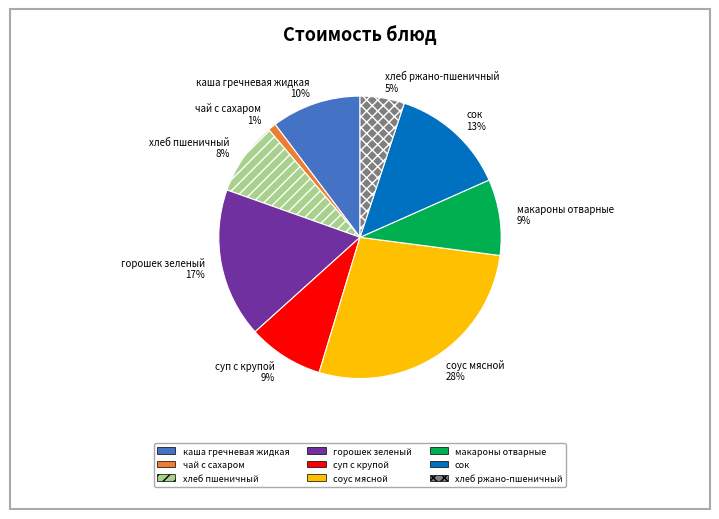

Is the sum of каша гречневая жидкая and суп с крупой greater than half?

No